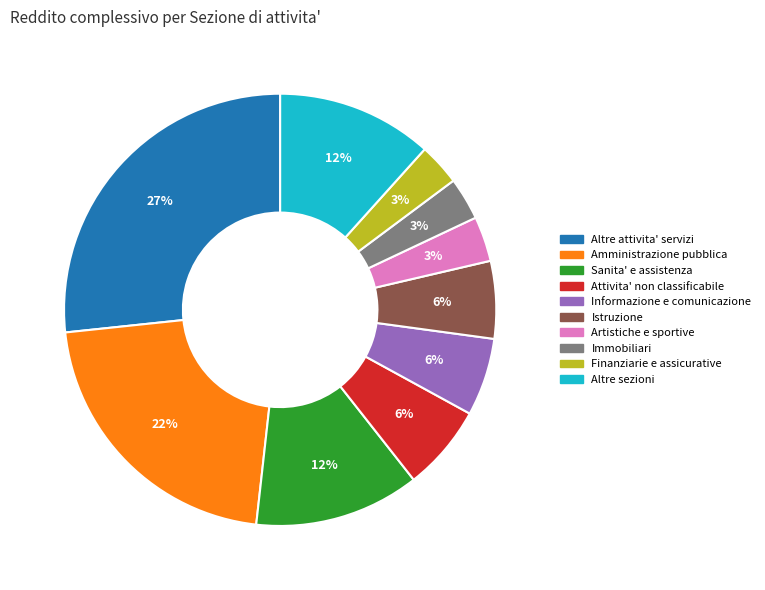

Count the number of slices in the pie.

10